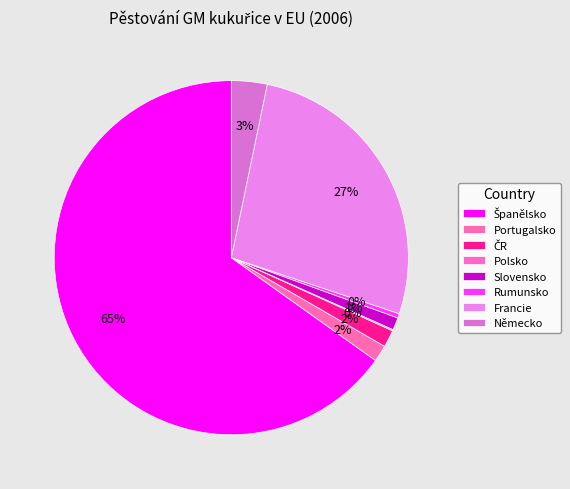

Which slice is the smallest?

Polsko